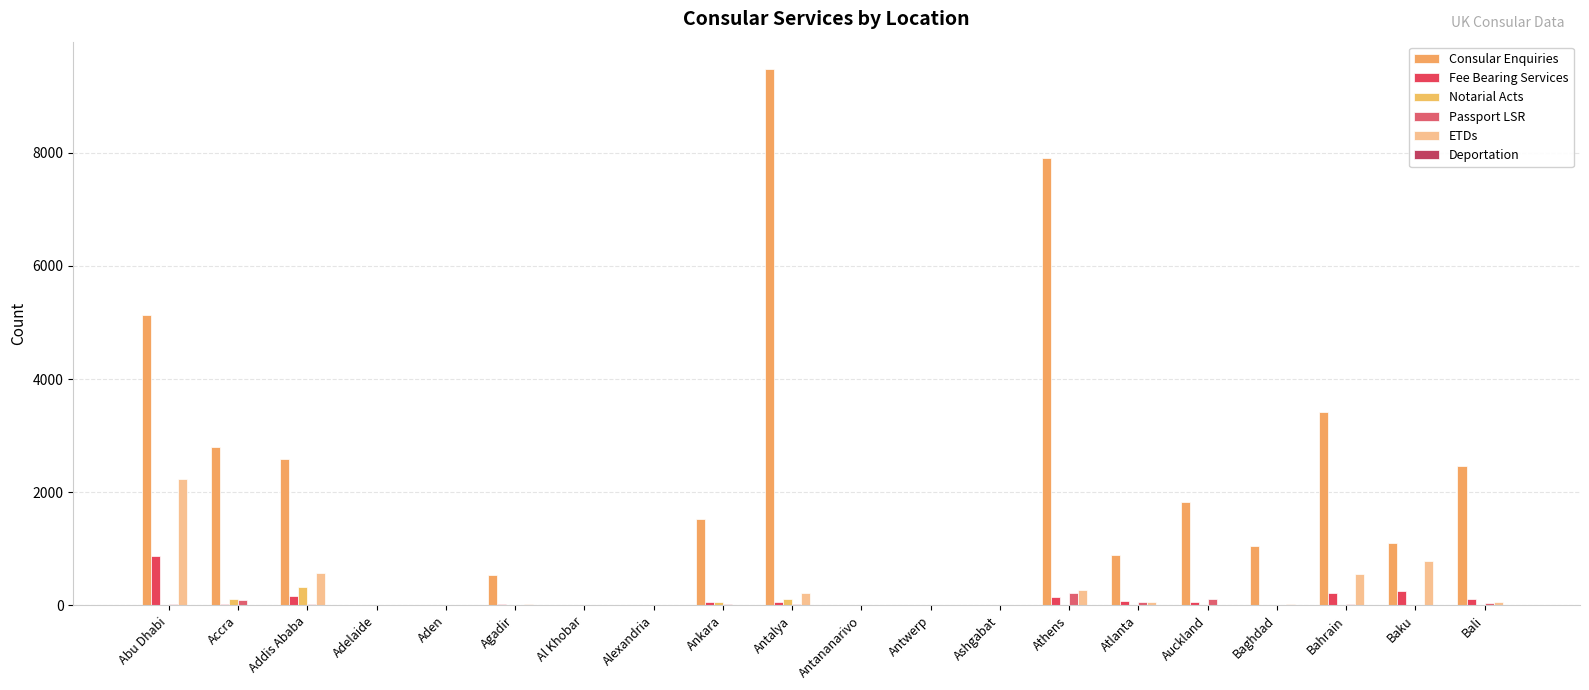

Reading left to right, list all the values displayed in this chart.

Consular Enquiries: Abu Dhabi=5138	Accra=2797	Addis Ababa=2586	Adelaide=0	Aden=0	Agadir=547	Al Khobar=0	Alexandria=0	Ankara=1527	Antalya=9484	Antananarivo=0	Antwerp=0	Ashgabat=0	Athens=7911	Atlanta=888	Auckland=1835	Baghdad=1045	Bahrain=3421	Baku=1098	Bali=2470
Fee Bearing Services: Abu Dhabi=868	Accra=29	Addis Ababa=173	Adelaide=0	Aden=0	Agadir=24	Al Khobar=0	Alexandria=0	Ankara=59	Antalya=56	Antananarivo=0	Antwerp=0	Ashgabat=0	Athens=158	Atlanta=87	Auckland=61	Baghdad=16	Bahrain=215	Baku=250	Bali=108
Notarial Acts: Abu Dhabi=7	Accra=117	Addis Ababa=331	Adelaide=0	Aden=0	Agadir=7	Al Khobar=0	Alexandria=0	Ankara=59	Antalya=111	Antananarivo=0	Antwerp=0	Ashgabat=0	Athens=0	Atlanta=16	Auckland=0	Baghdad=0	Bahrain=0	Baku=0	Bali=13
Passport LSR: Abu Dhabi=28	Accra=96	Addis Ababa=28	Adelaide=0	Aden=0	Agadir=12	Al Khobar=0	Alexandria=0	Ankara=27	Antalya=27	Antananarivo=0	Antwerp=0	Ashgabat=0	Athens=225	Atlanta=54	Auckland=114	Baghdad=9	Bahrain=33	Baku=9	Bali=39
ETDs: Abu Dhabi=2229	Accra=0	Addis Ababa=577	Adelaide=0	Aden=0	Agadir=32	Al Khobar=0	Alexandria=0	Ankara=11	Antalya=215	Antananarivo=0	Antwerp=0	Ashgabat=0	Athens=271	Atlanta=59	Auckland=0	Baghdad=25	Bahrain=550	Baku=781	Bali=63
Deportation: Abu Dhabi=0	Accra=0	Addis Ababa=0	Adelaide=0	Aden=0	Agadir=0	Al Khobar=0	Alexandria=0	Ankara=0	Antalya=0	Antananarivo=0	Antwerp=0	Ashgabat=0	Athens=0	Atlanta=10	Auckland=0	Baghdad=0	Bahrain=0	Baku=0	Bali=0